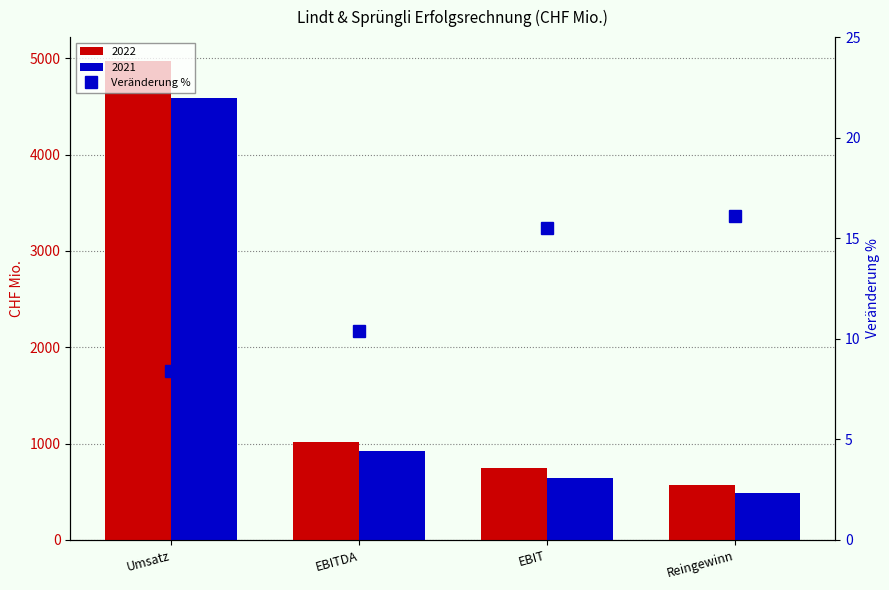

How many data points does each series have?

4